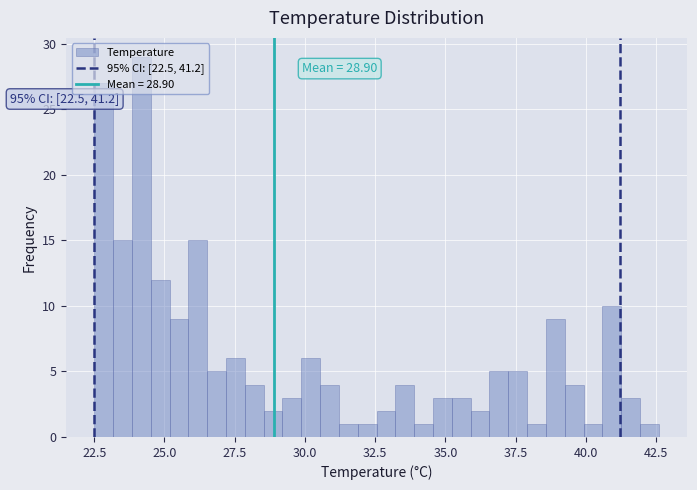

Around what value on the x-axis is the tallest bar? Give the approximate position of its centre, as read against the axis.

24.0